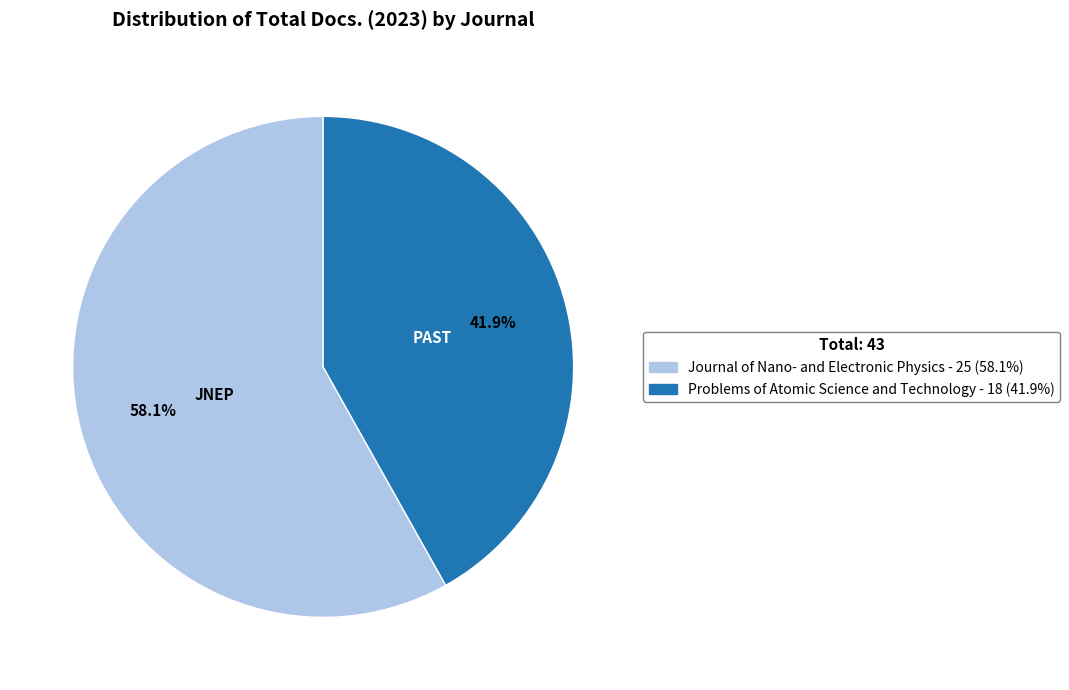

Is there a majority slice in this chart?

Yes